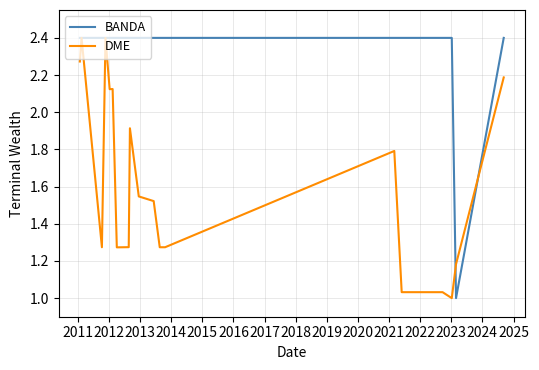

List the series in order of their overall mean, highest first.

BANDA, DME